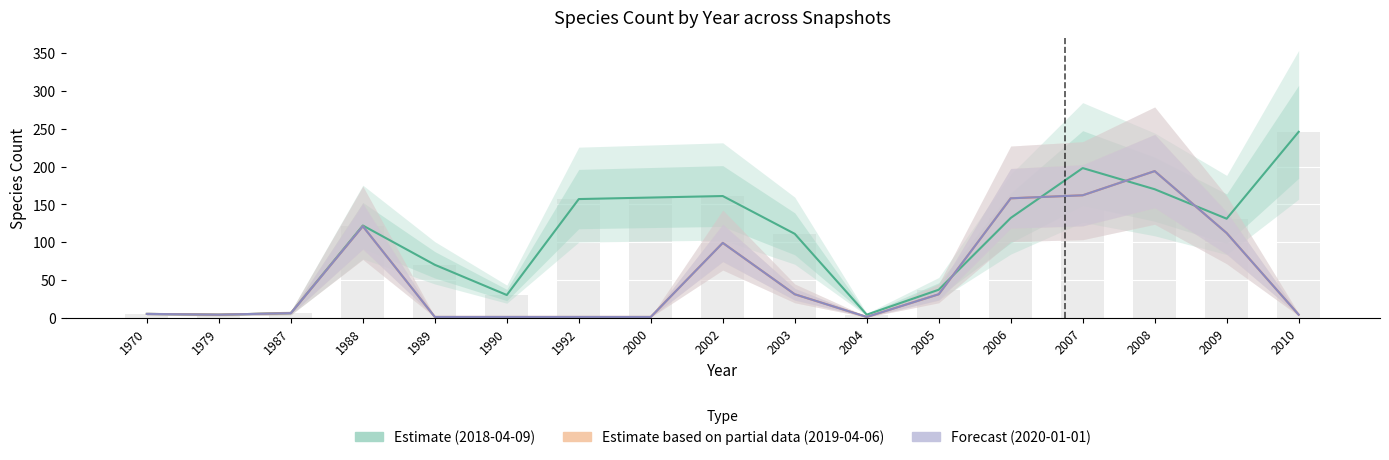

Where is 2019-04-06 nearest to the value 97?

2002